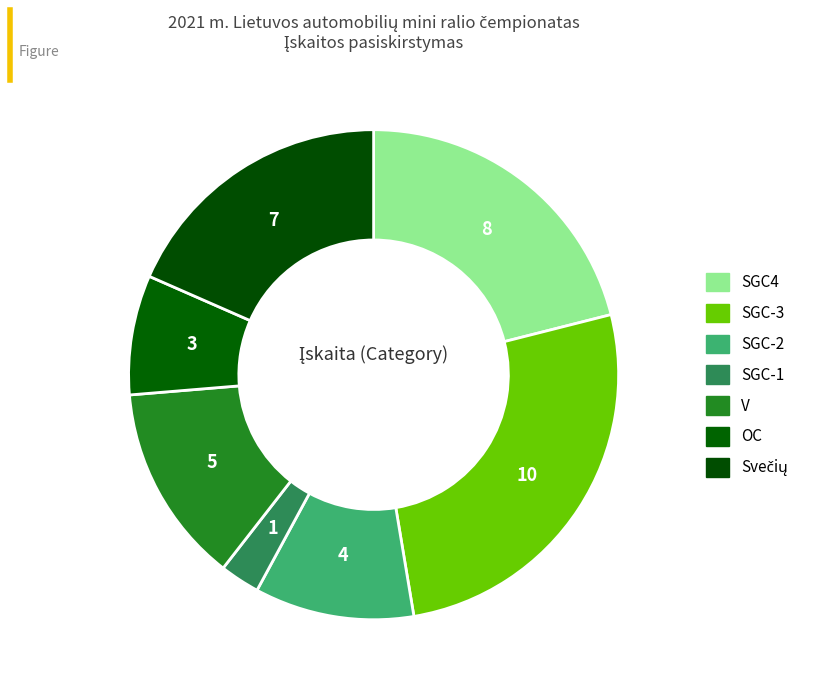

Which category has the smallest portion of the pie?

SGC-1